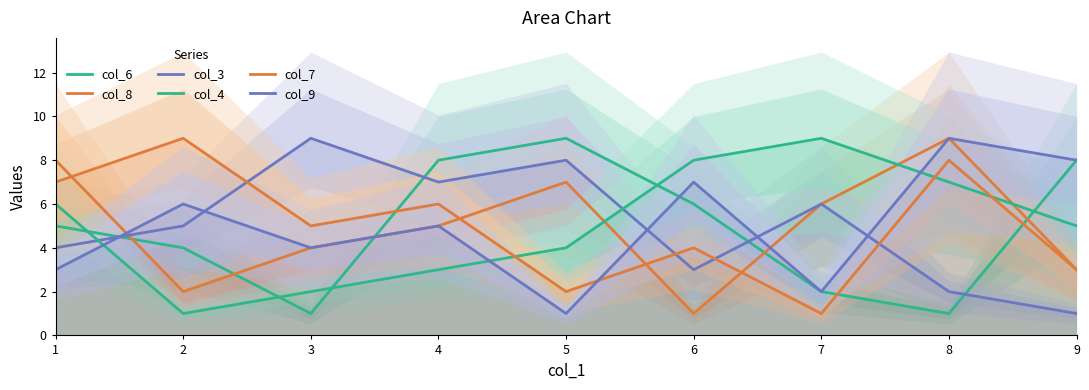

How many data points in col_9 are less than 5?

4